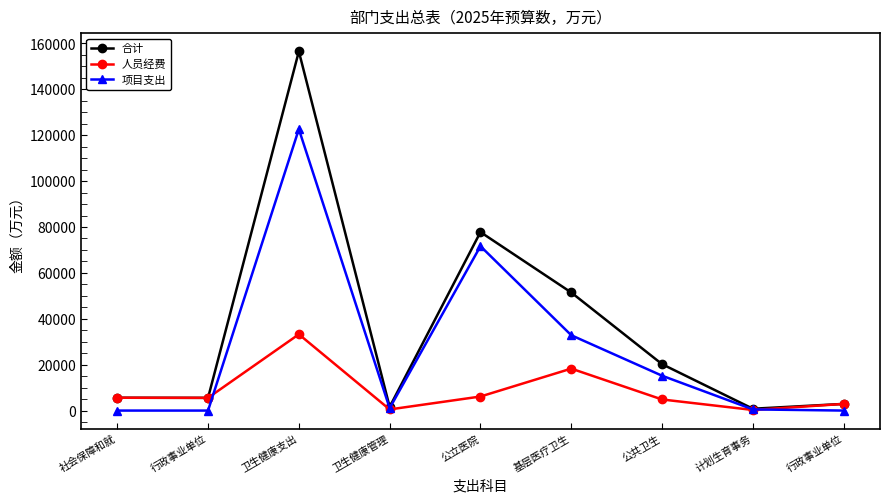

Count the number of data series in this chart.

3